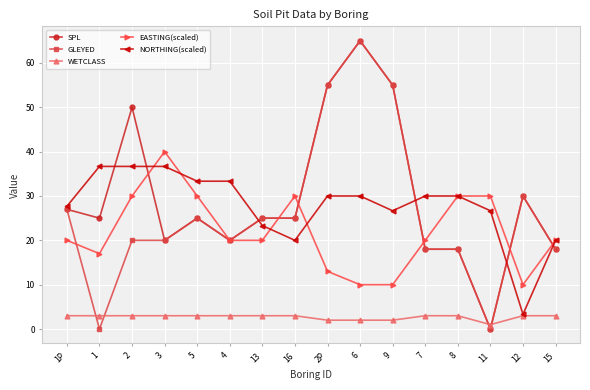

How many distinct data groups are displayed?

5